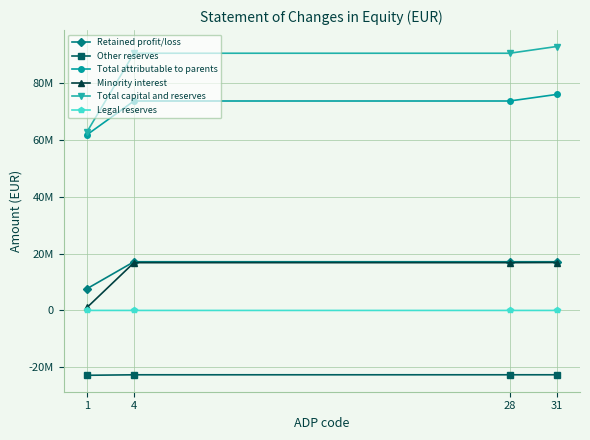

What is the smallest value displayed?

-22791932